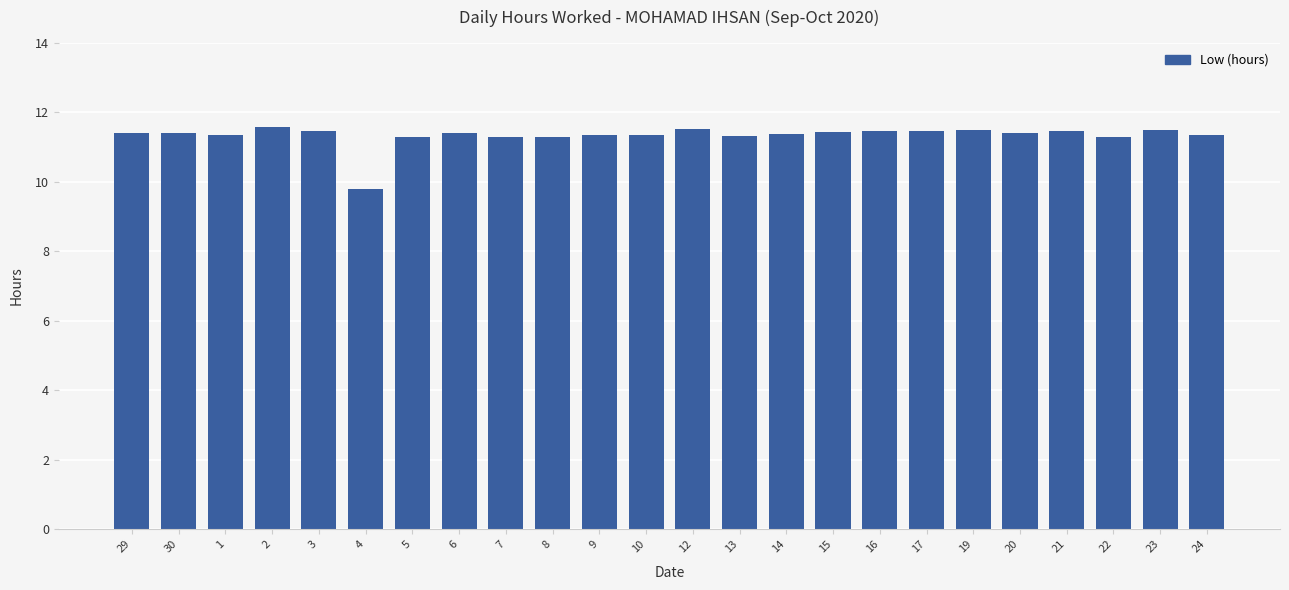

What is the ratio of the value at 14 to the value at 8?

1.0